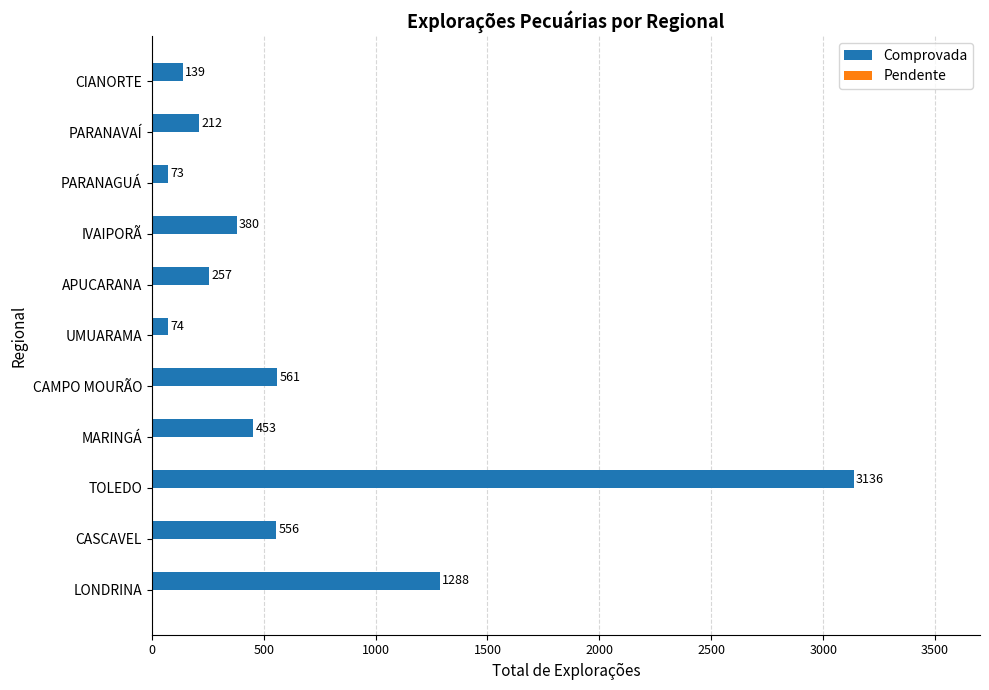

What is the smallest value displayed?

73